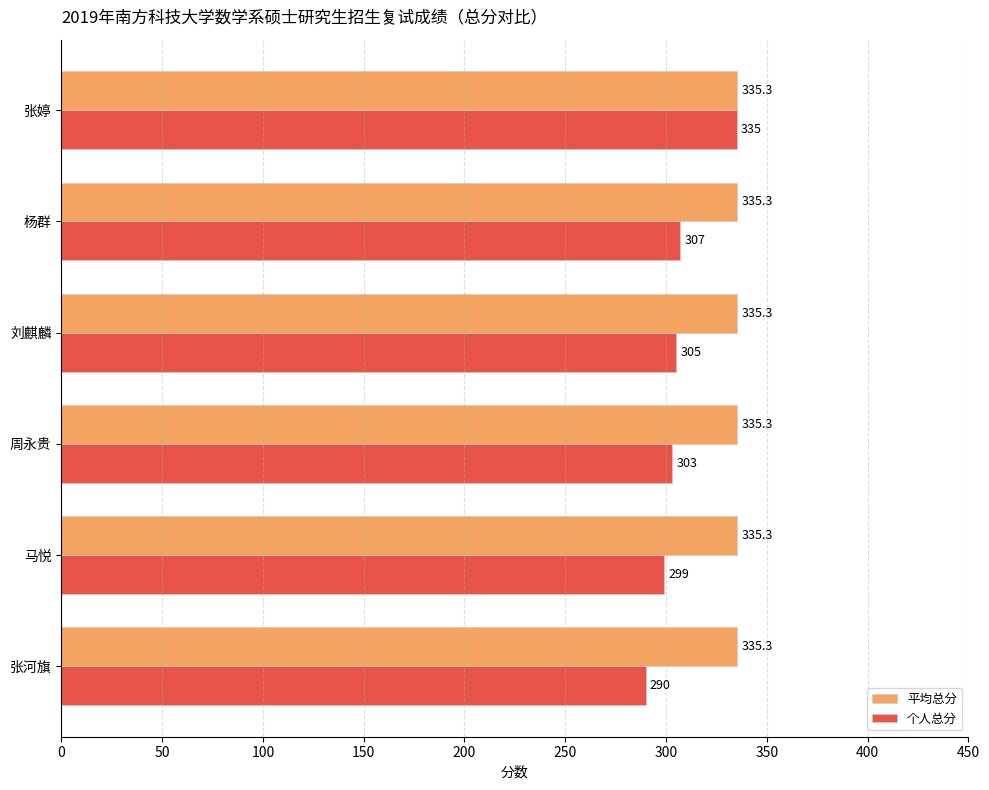

Which series has the largest total across all categories?

平均总分